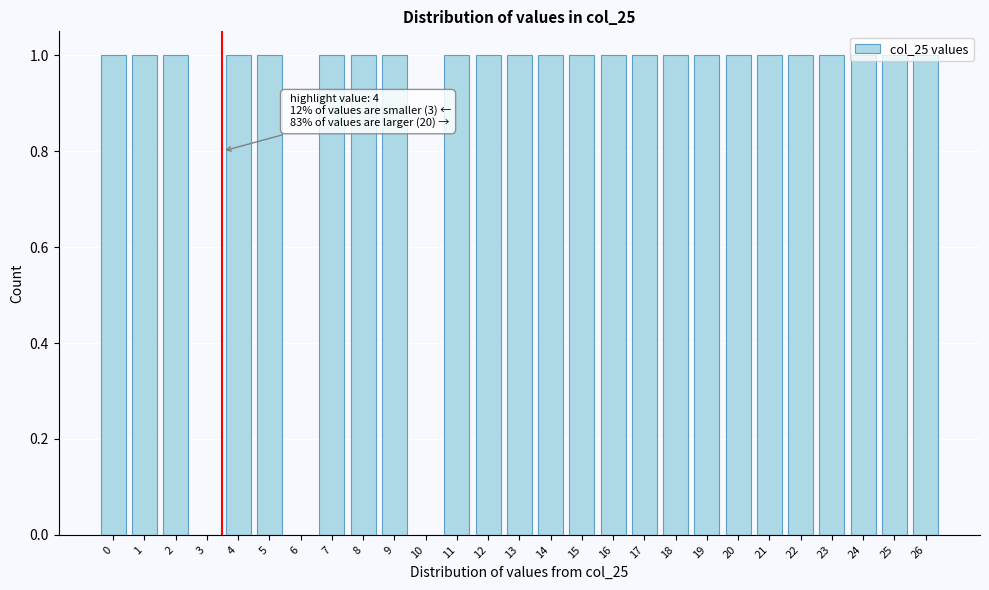

What is the sum of all values?

24